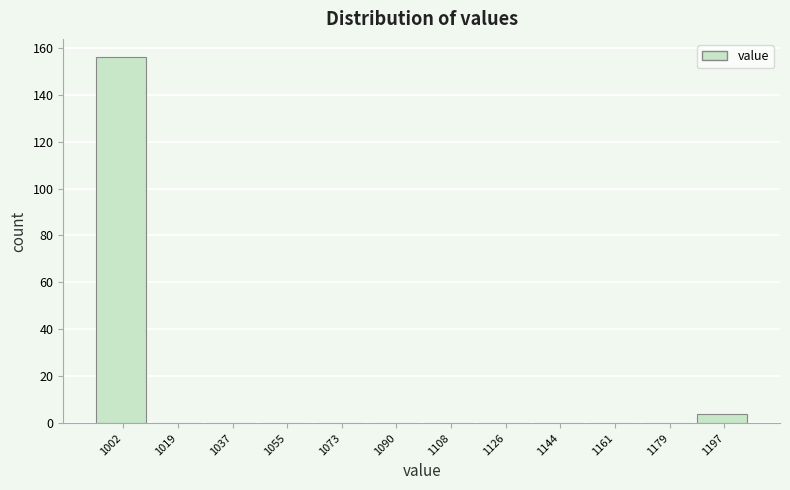

Reading left to right, what are all the values shown in this chart?

1002=156	1019=0	1037=0	1055=0	1073=0	1090=0	1108=0	1126=0	1144=0	1161=0	1179=0	1197=4